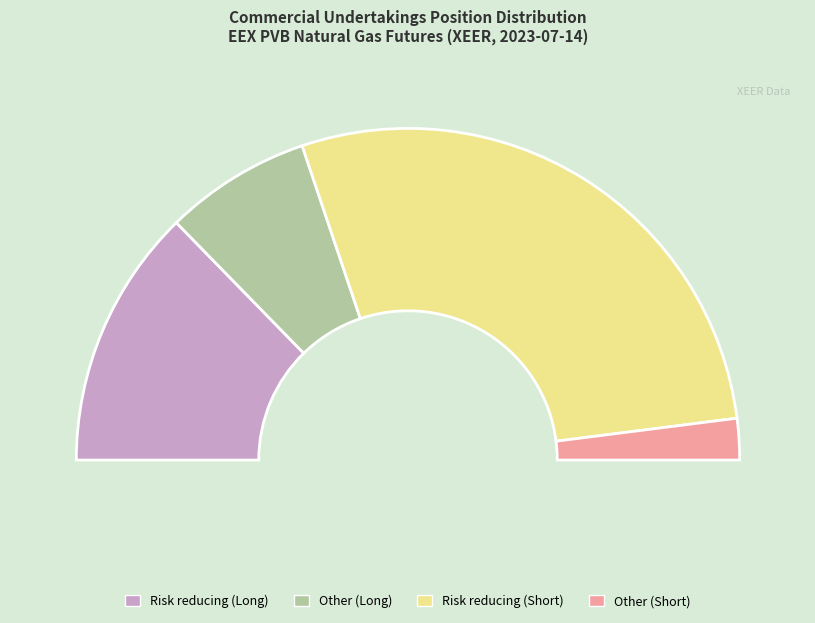

Approximately how many times larger is the value at Risk reducing (Long) compared to Other (Long)?

1.8